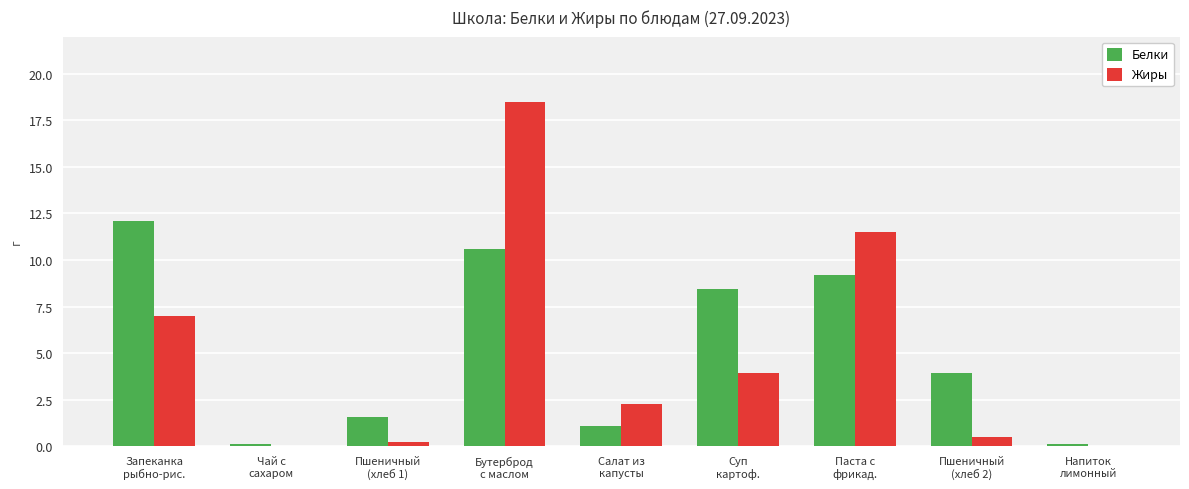

How many groups of bars are there?

9